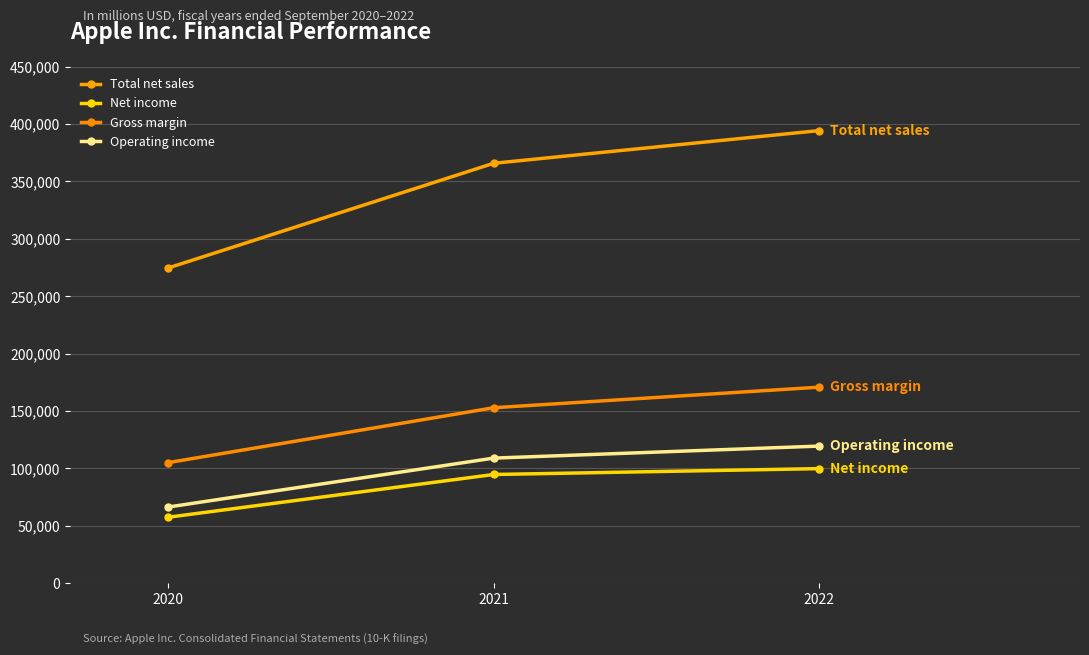

How many Total net sales values are between 274515 and 394328?

3